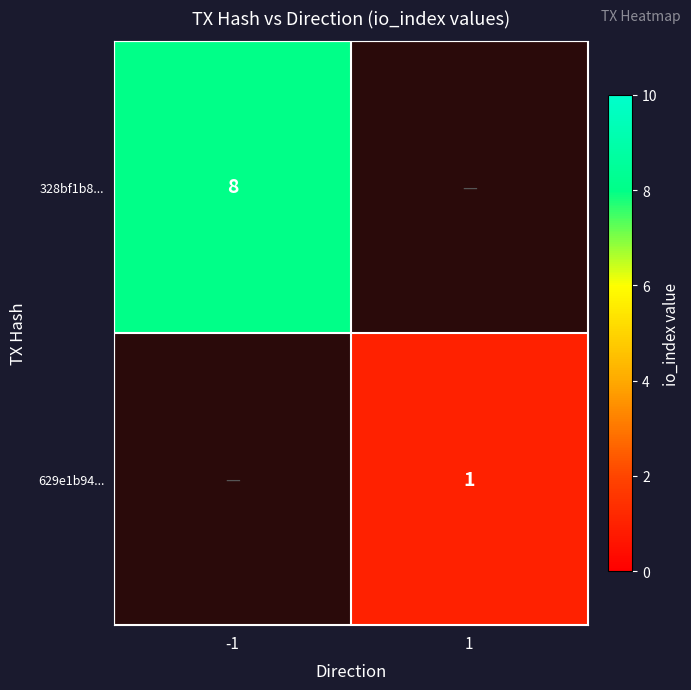

The 328bf1b8... series shows 3.5 at -1. True or false?

False